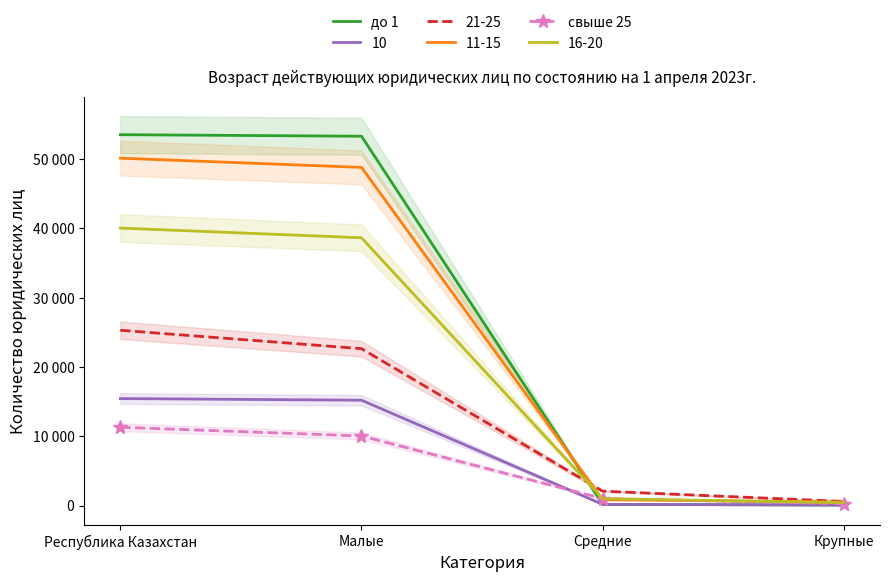

What is the minimum value shown in the chart?

65